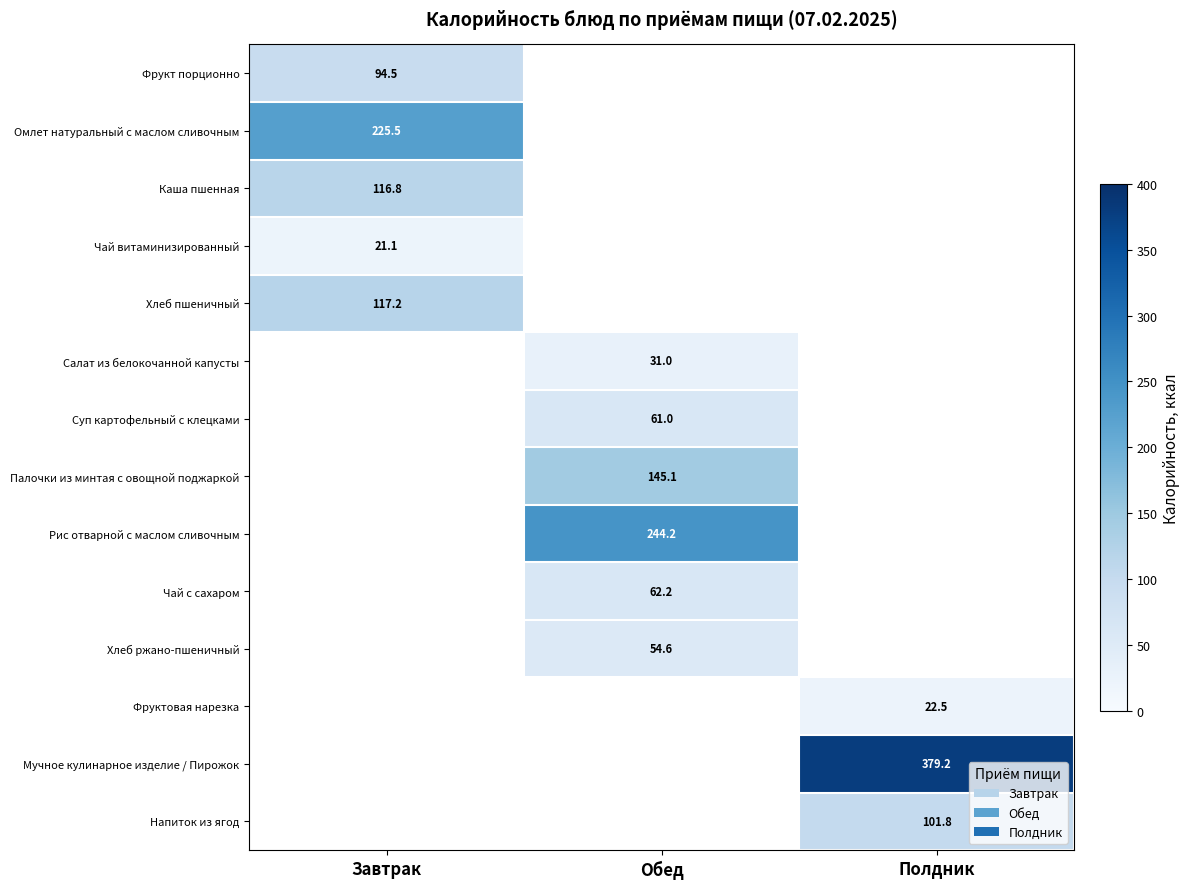

How many categories are shown in the chart?

3